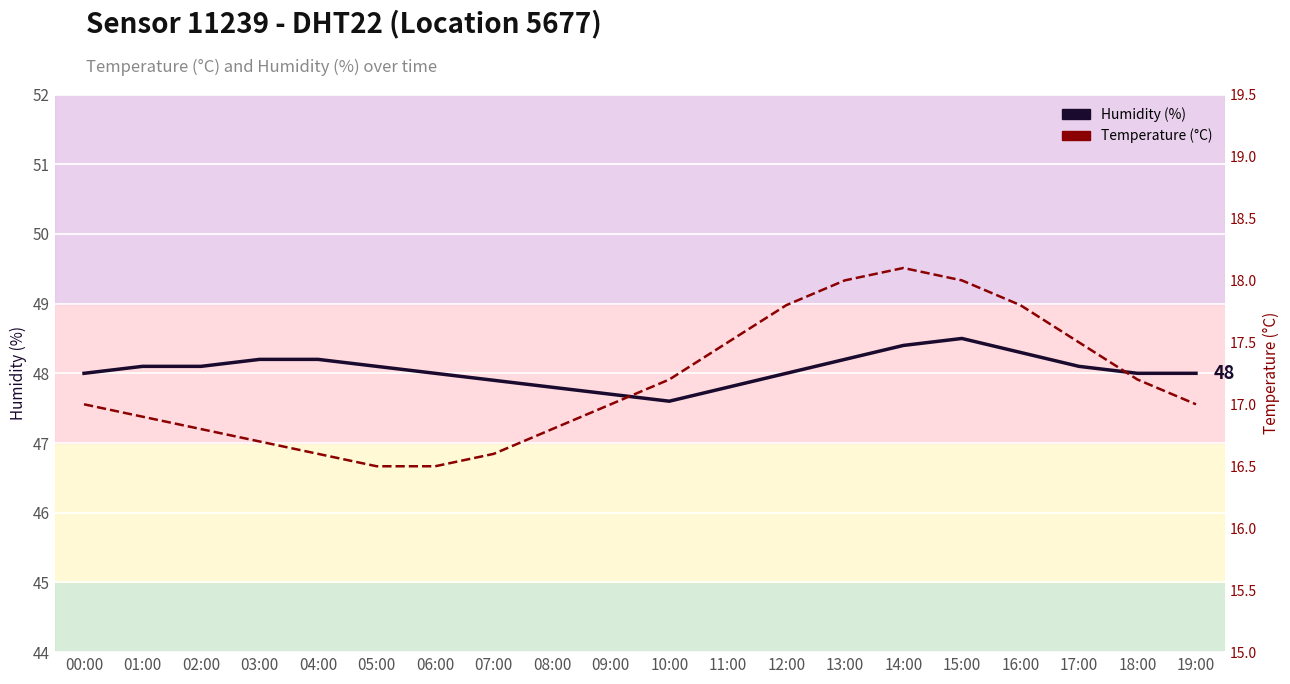

Reading left to right, extract all data points from this chart.

humidity: 48.0	48.1	48.1	48.2	48.2	48.1	48.0	47.9	47.8	47.7	47.6	47.8	48.0	48.2	48.4	48.5	48.3	48.1	48.0	48.0
temperature: 17.0	16.9	16.8	16.7	16.6	16.5	16.5	16.6	16.8	17.0	17.2	17.5	17.8	18.0	18.1	18.0	17.8	17.5	17.2	17.0